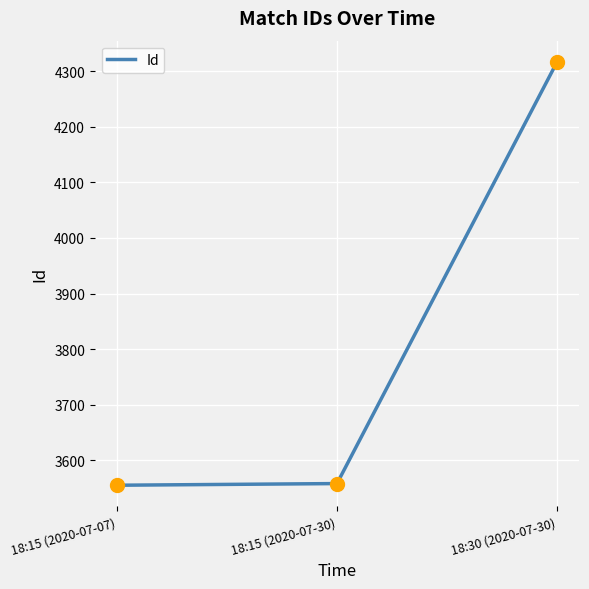

Between 18:15 (2020-07-30) and 18:30 (2020-07-30), which is larger?

18:30 (2020-07-30)